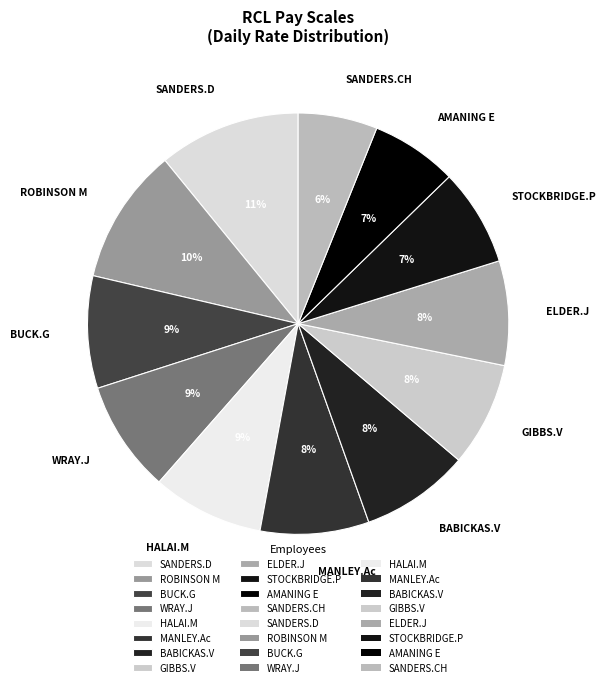

To the nearest percent, what is the average slice percentage?

8%